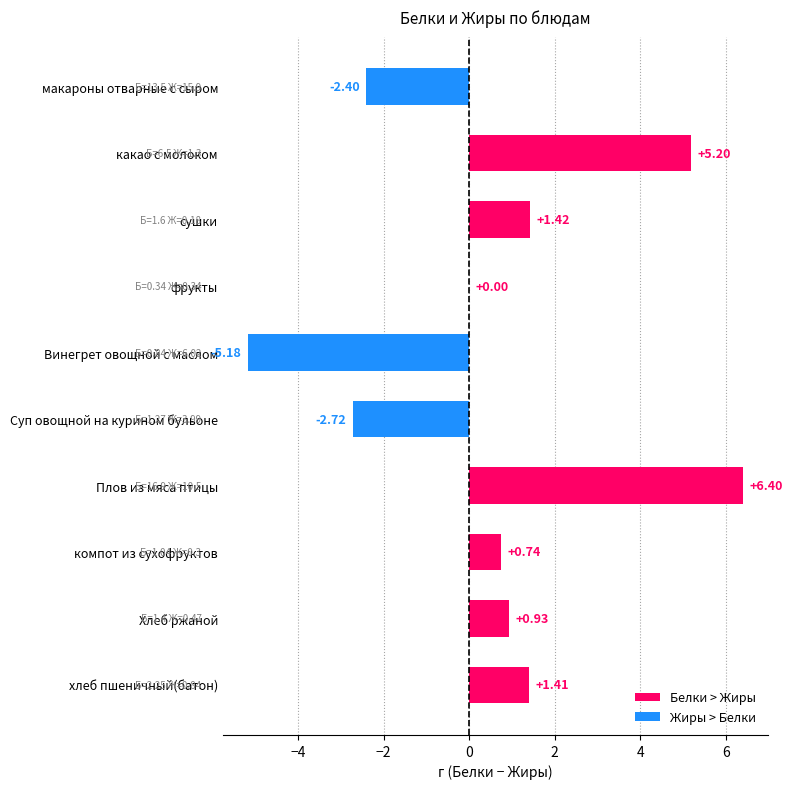

How many categories are shown in the chart?

10